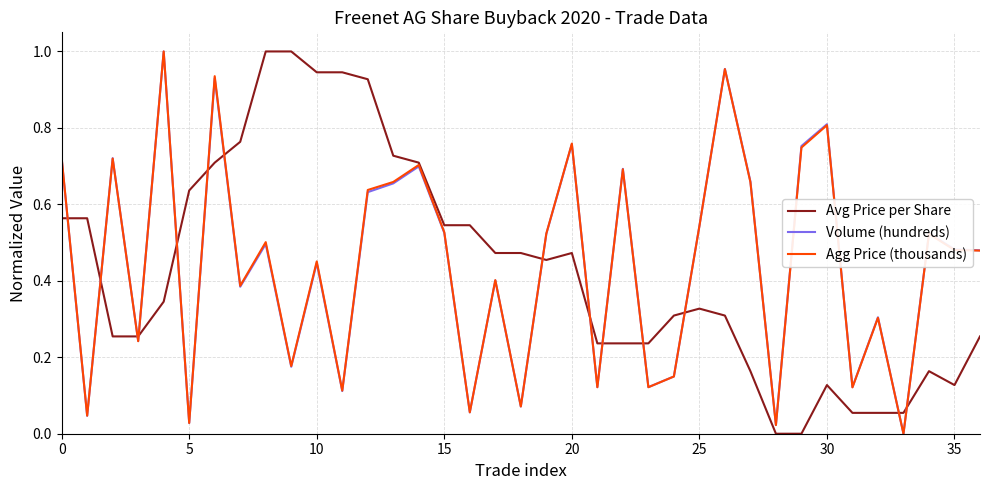

What is the label of the 15th point from the right?

22